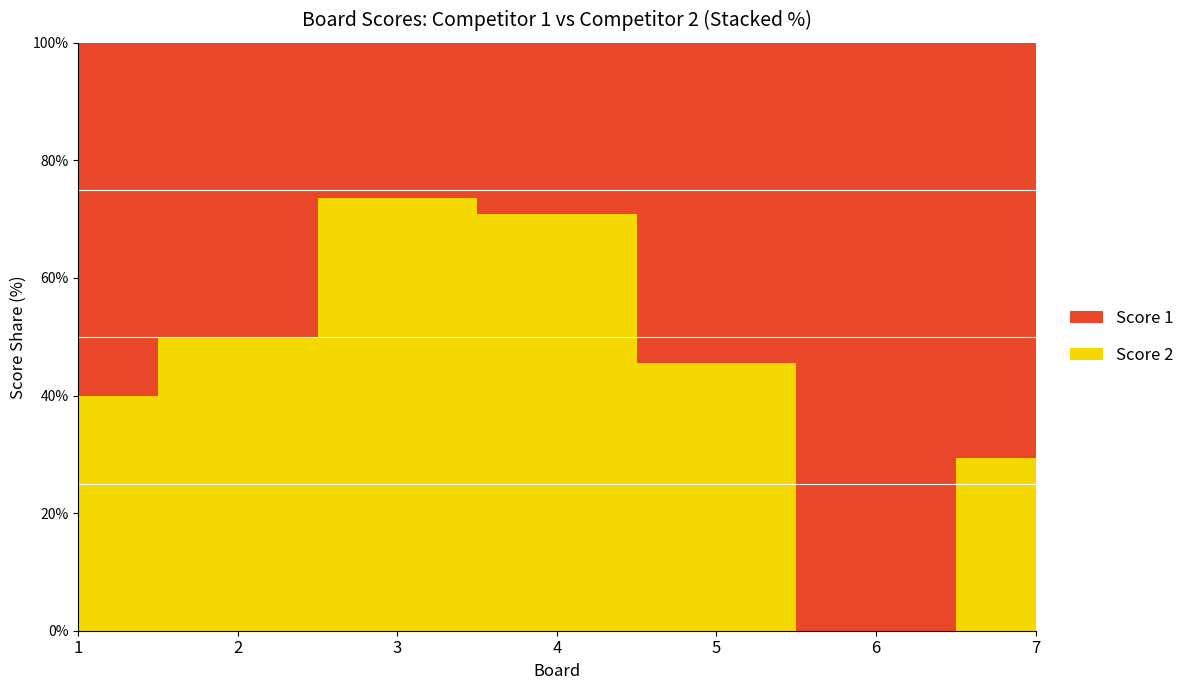

Reading right to left, transcribe all the data shown in this chart.

Score 1: 7=12	6=25	5=6	4=9	3=5	2=4	1=6
Score 2: 7=5	6=0	5=5	4=22	3=14	2=4	1=4